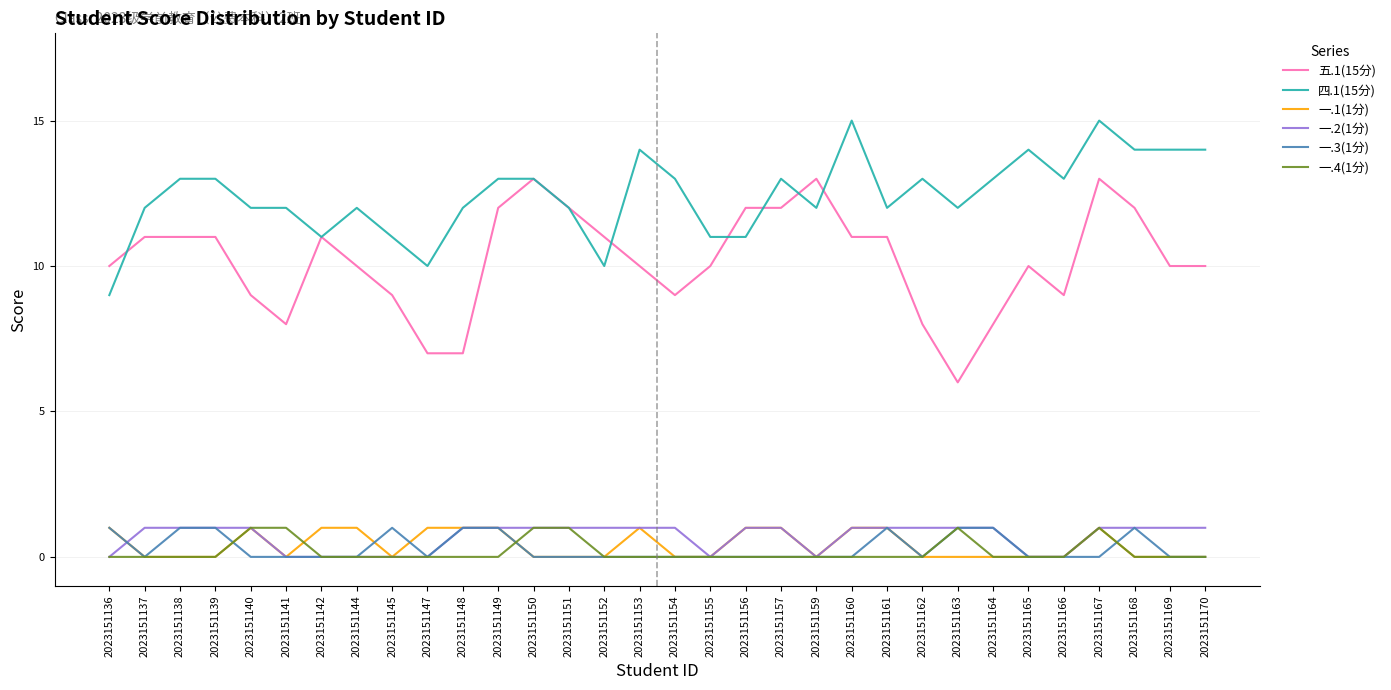

What is the difference between the highest and lowest values at 2023151155?

11